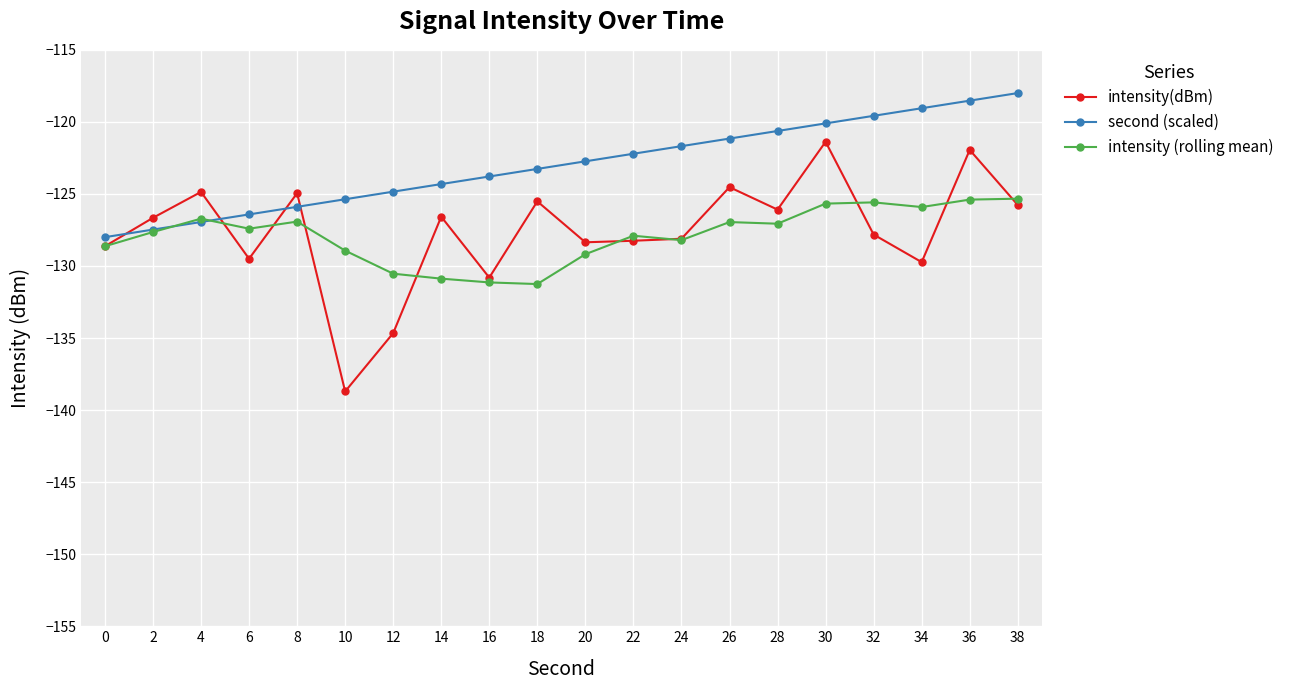

How many data points does each series have?

20